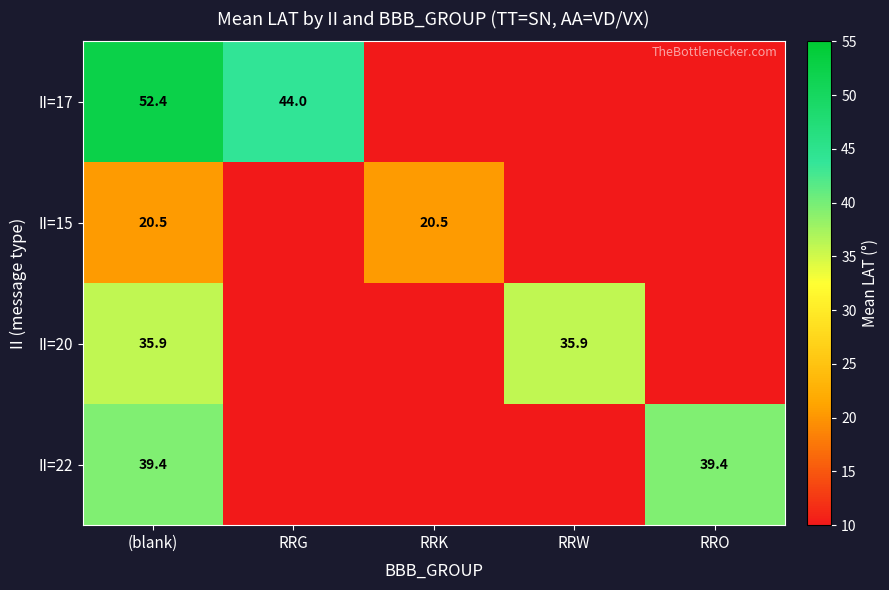

Which label corresponds to the largest value in the chart?

(blank)